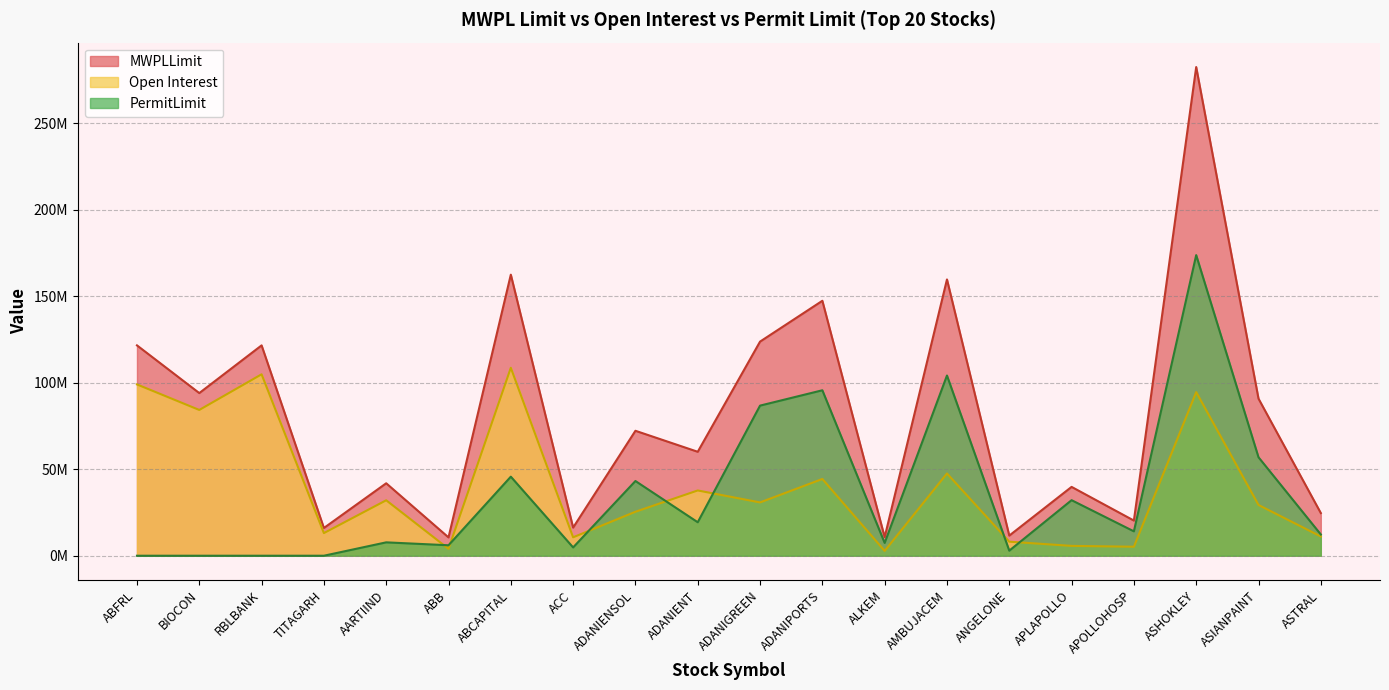

What is the average value of the MWPLLimit series?

81392032